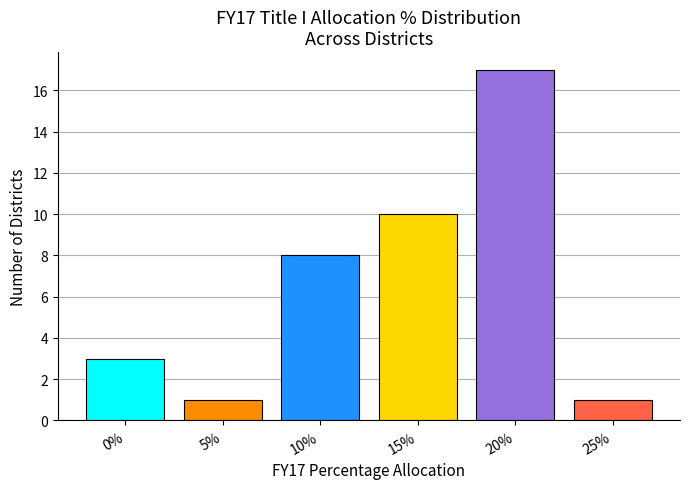

What is the greatest value displayed?

17